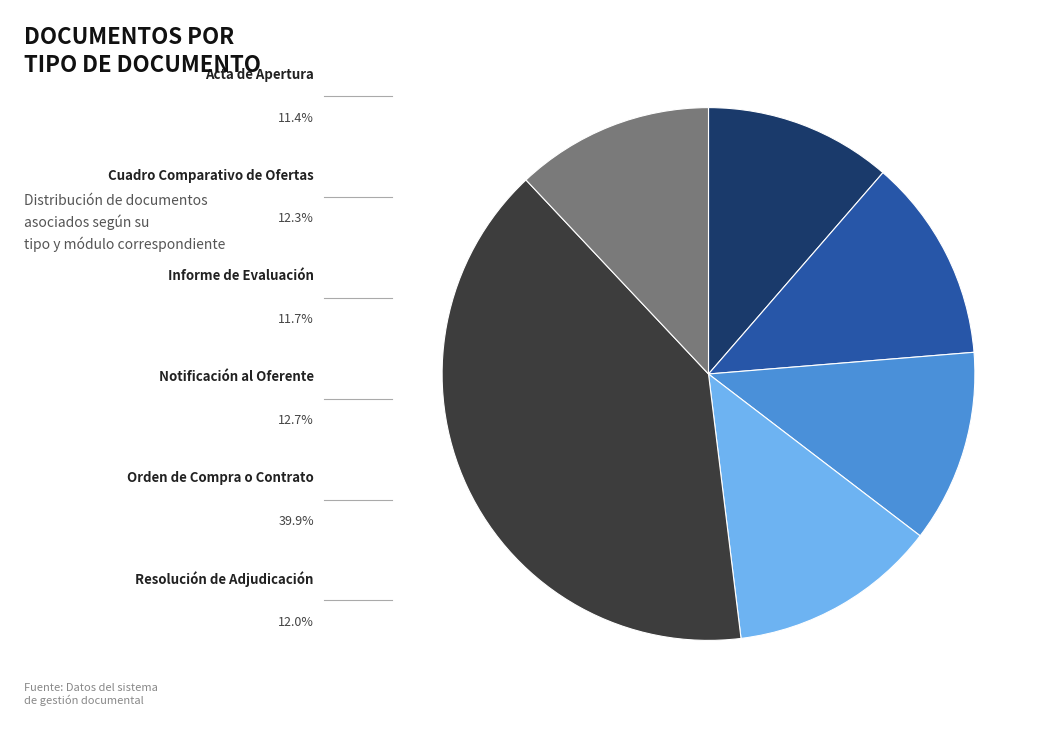

Is there a majority slice in this chart?

No